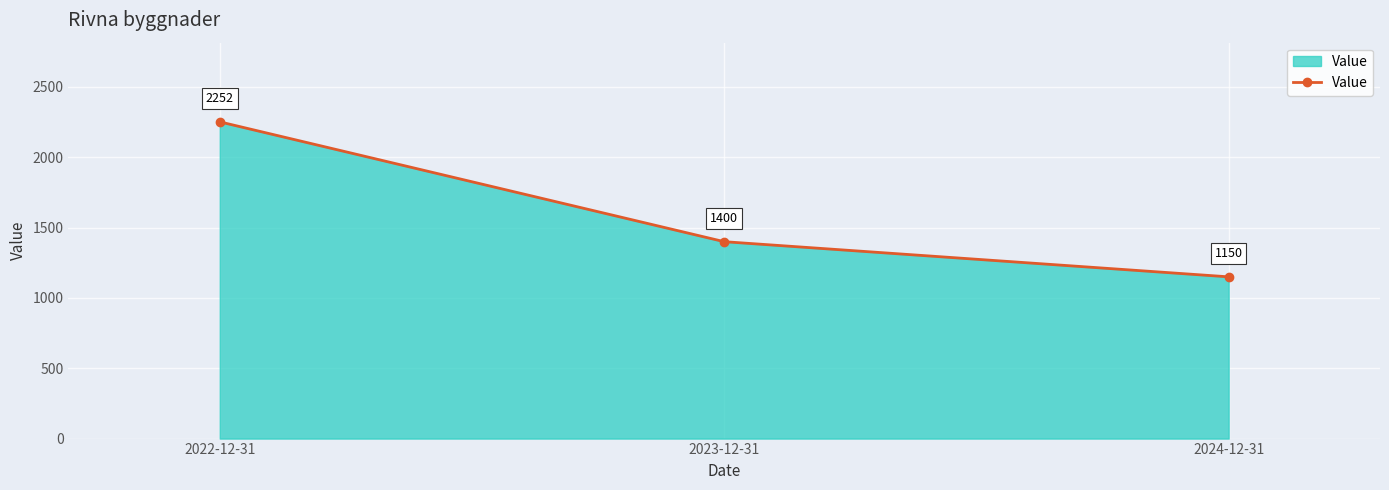

Reading left to right, extract all data points from this chart.

2022-12-31=2252	2023-12-31=1400	2024-12-31=1150